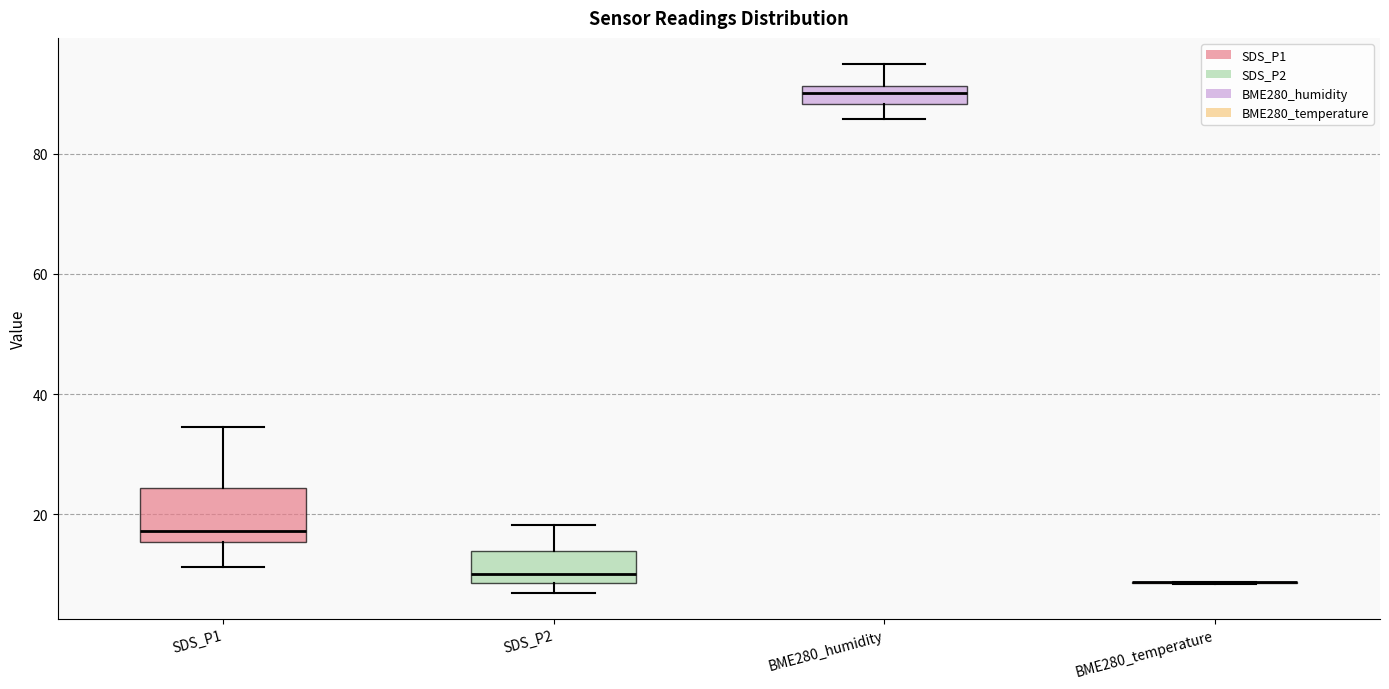

Comparing the boxes themselves (not the whiskers), which one is the tallest?

SDS_P1